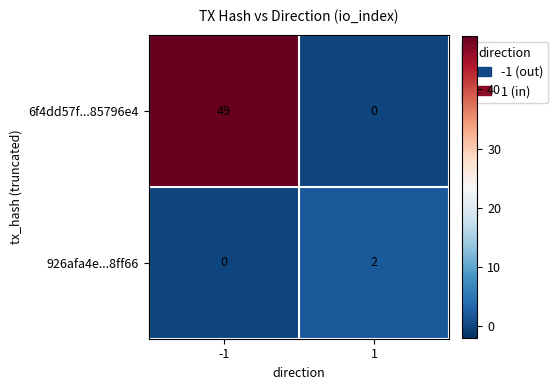

Which series has the largest range (max minus min)?

6f4dd57f...85796e4